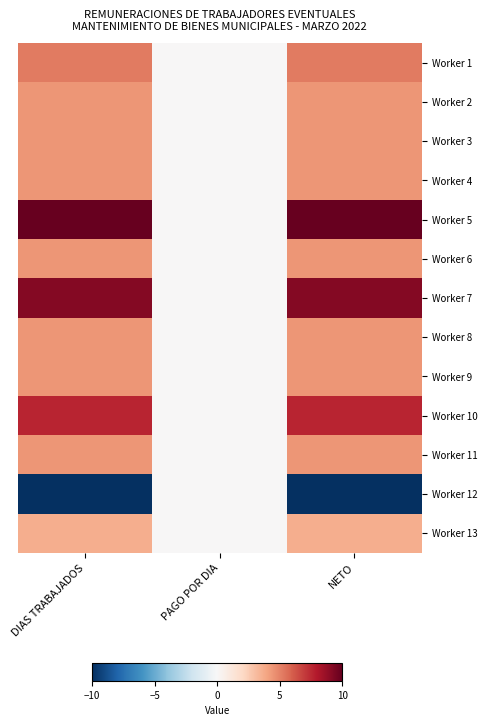

At which category is the sum across all series the highest?

DIAS TRABAJADOS